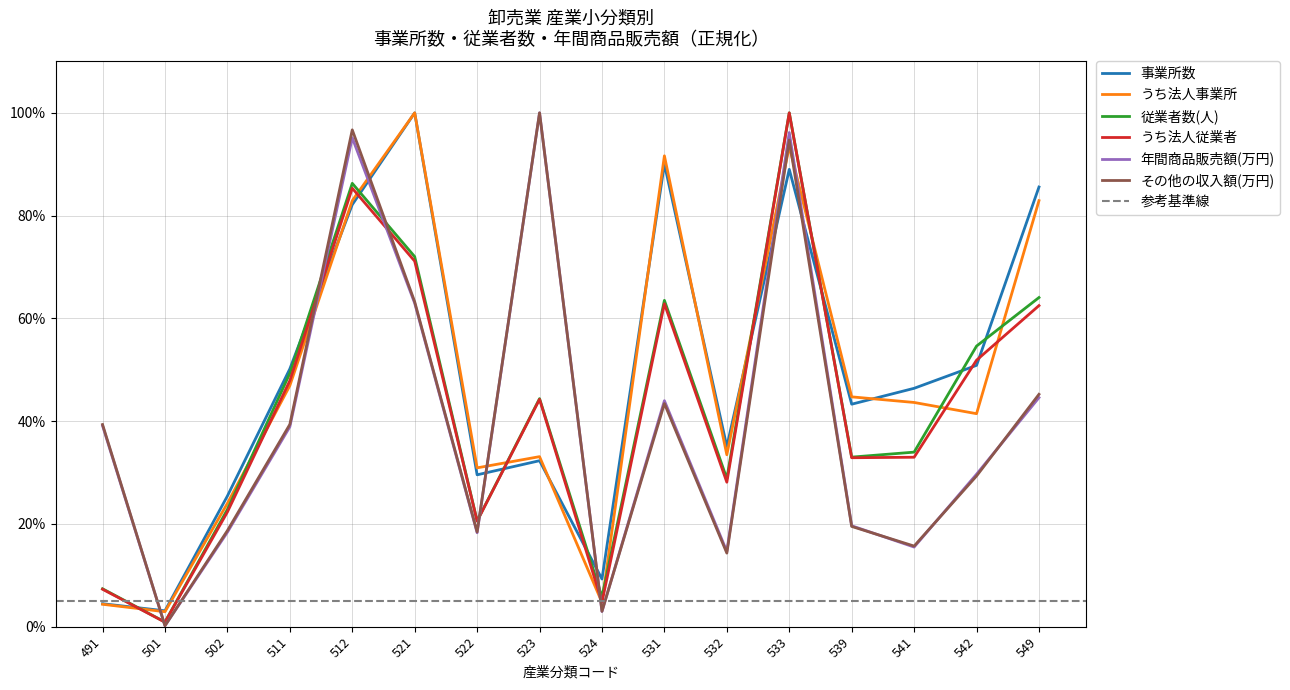

Reading right to left, extract all data points from this chart.

事業所数: 549=0.9	542=0.5	541=0.5	539=0.4	533=0.9	532=0.4	531=0.9	524=0.1	523=0.3	522=0.3	521=1.0	512=0.8	511=0.5	502=0.3	501=0.0	491=0.0
うち法人事業所: 549=0.8	542=0.4	541=0.4	539=0.4	533=0.9	532=0.3	531=0.9	524=0.0	523=0.3	522=0.3	521=1.0	512=0.8	511=0.5	502=0.2	501=0.0	491=0.0
従業者数(人): 549=0.6	542=0.5	541=0.3	539=0.3	533=1.0	532=0.3	531=0.6	524=0.1	523=0.4	522=0.2	521=0.7	512=0.9	511=0.5	502=0.2	501=0.0	491=0.1
うち法人従業者: 549=0.6	542=0.5	541=0.3	539=0.3	533=1.0	532=0.3	531=0.6	524=0.0	523=0.4	522=0.2	521=0.7	512=0.9	511=0.5	502=0.2	501=0.0	491=0.1
年間商品販売額(万円): 549=0.4	542=0.3	541=0.2	539=0.2	533=1.0	532=0.1	531=0.4	524=0.0	523=1.0	522=0.2	521=0.6	512=1.0	511=0.4	502=0.2	501=0.0	491=0.4
その他の収入額(万円): 549=0.5	542=0.3	541=0.2	539=0.2	533=0.9	532=0.1	531=0.4	524=0.0	523=1.0	522=0.2	521=0.6	512=1.0	511=0.4	502=0.2	501=0.0	491=0.4